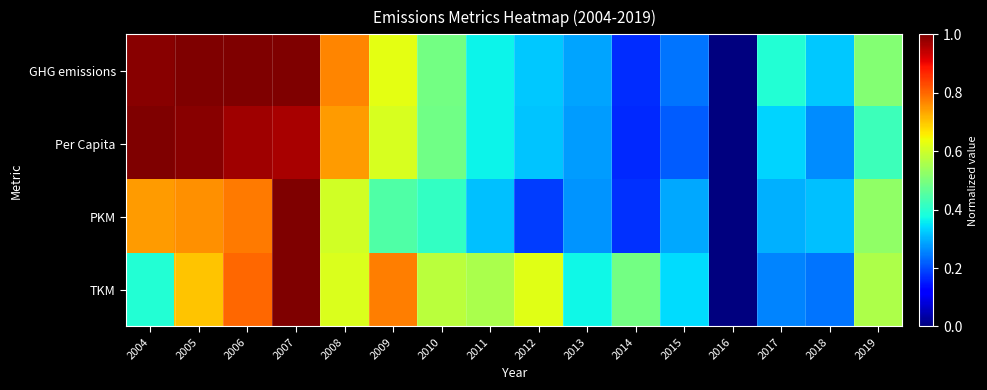

Between 2015 and 2018, which series saw the biggest shift?

TKM